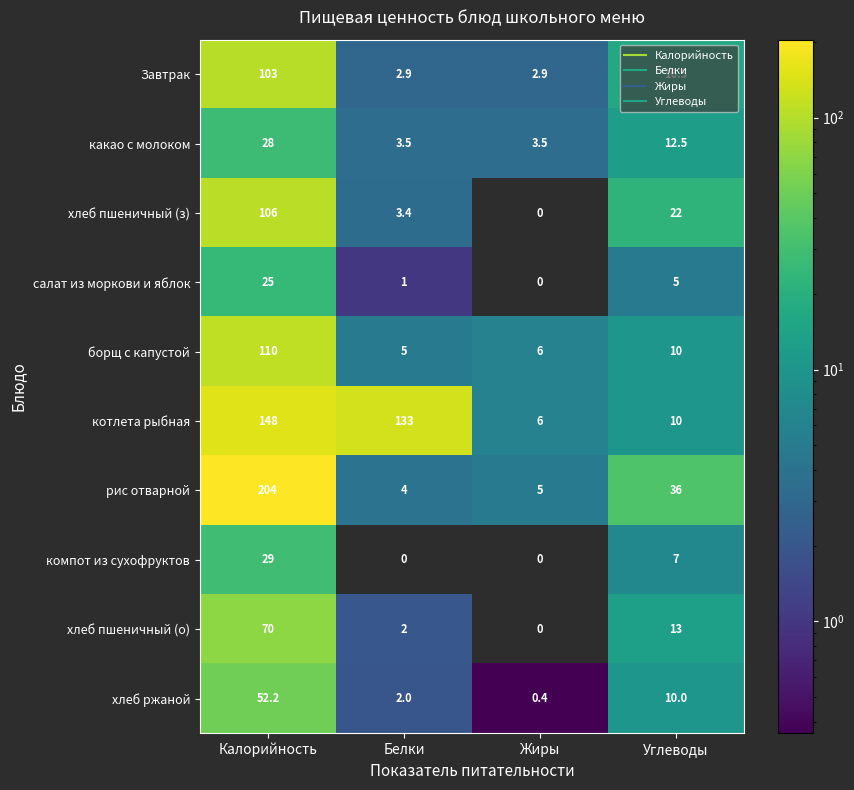

At which label does Завтрак reach its peak?

Калорийность